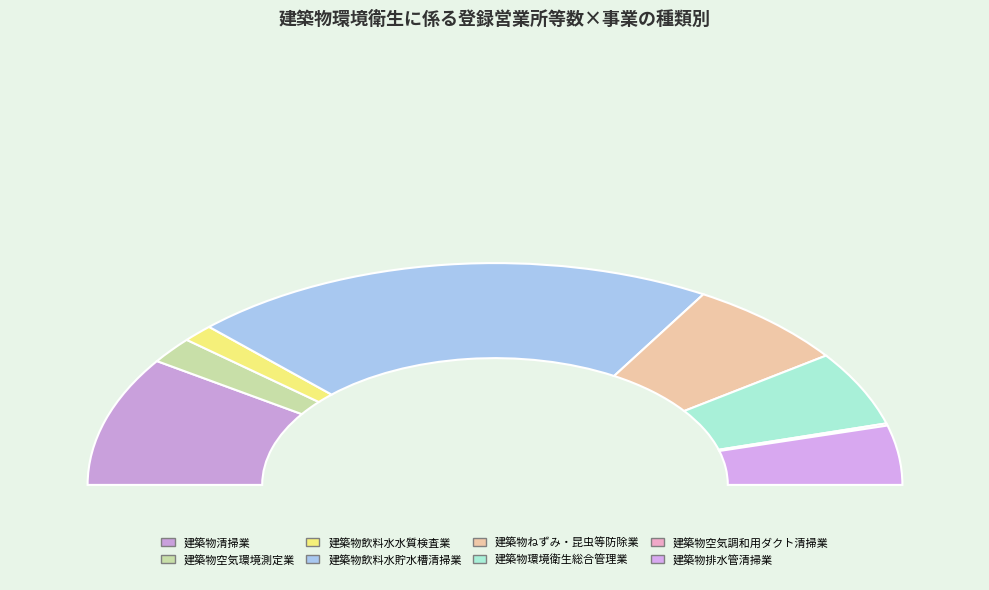

What percentage is NOT represented by 建築物排水管清掃業?

91.4%